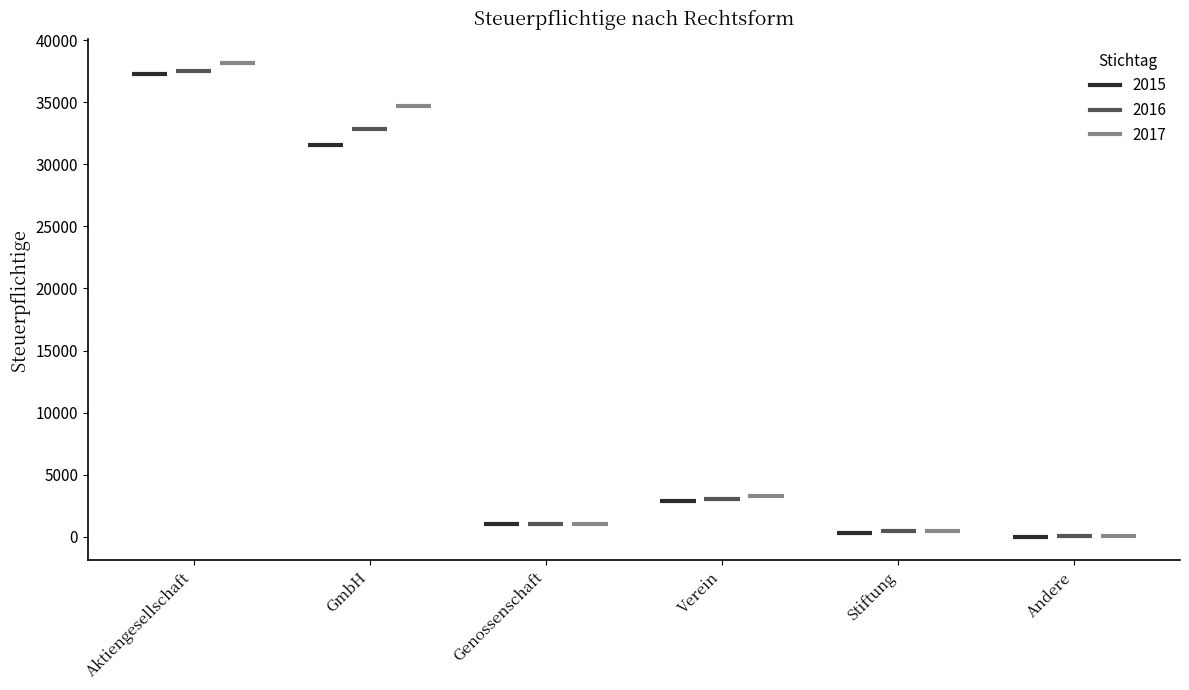

True or false: 2016 has a value of 51245 at GmbH.

False